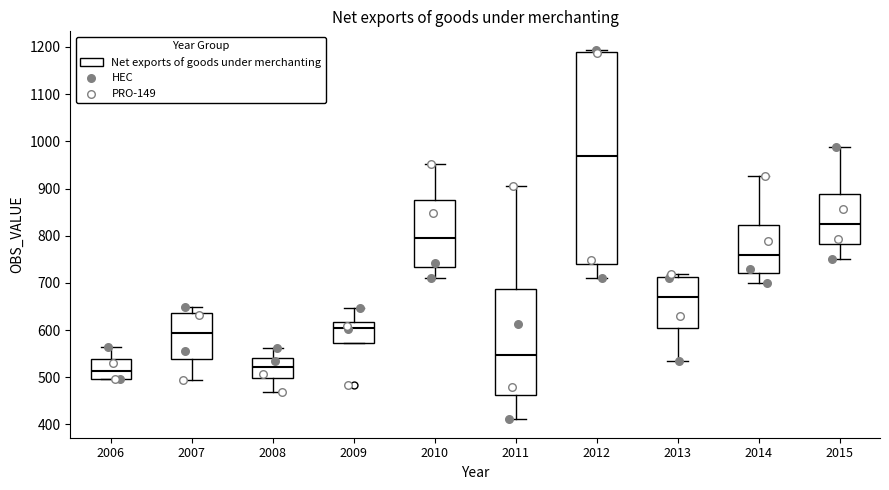

Reading left to right, read every box against the y-axis: the position of its median line, the range the box covers, and the ends of its whiskers. The values are not printed on the chart, so give them approximately, as read against the axis.

2006: median 510, box 500 to 540, whiskers 500 to 560
2007: median 590, box 540 to 640, whiskers 490 to 650
2008: median 520, box 500 to 540, whiskers 470 to 560
2009: median 610, box 570 to 620, whiskers 570 to 650
2010: median 800, box 730 to 880, whiskers 710 to 950
2011: median 550, box 460 to 690, whiskers 410 to 910
2012: median 970, box 740 to 1190, whiskers 710 to 1190 (just above the box's upper edge)
2013: median 670, box 610 to 710, whiskers 530 to 720
2014: median 760, box 720 to 820, whiskers 700 to 930
2015: median 820, box 780 to 890, whiskers 750 to 990